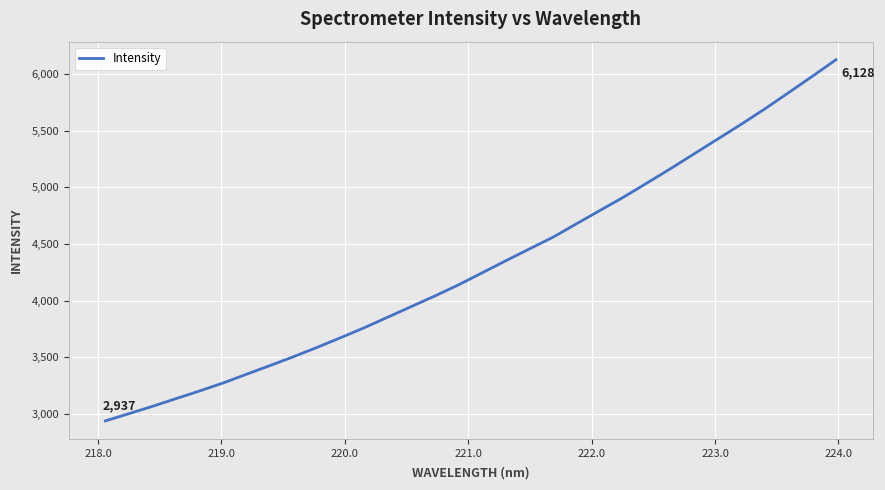

What is the greatest value displayed?

6128.0